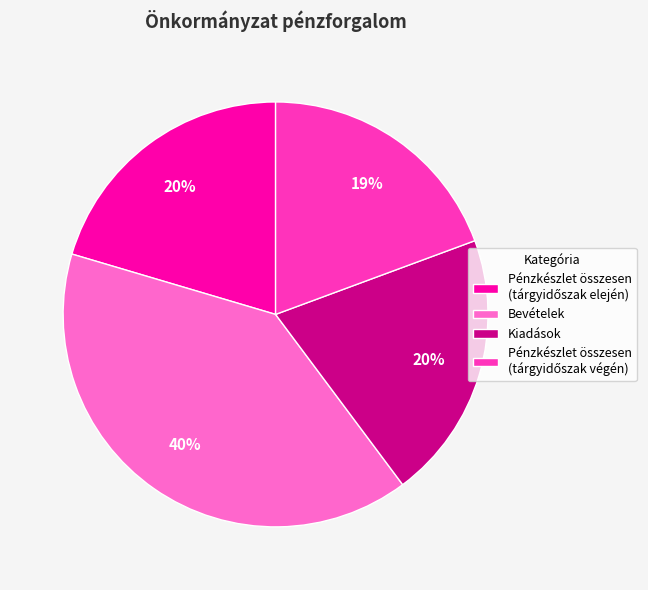

What percentage is the Kiadások slice, to the nearest percent?

20%